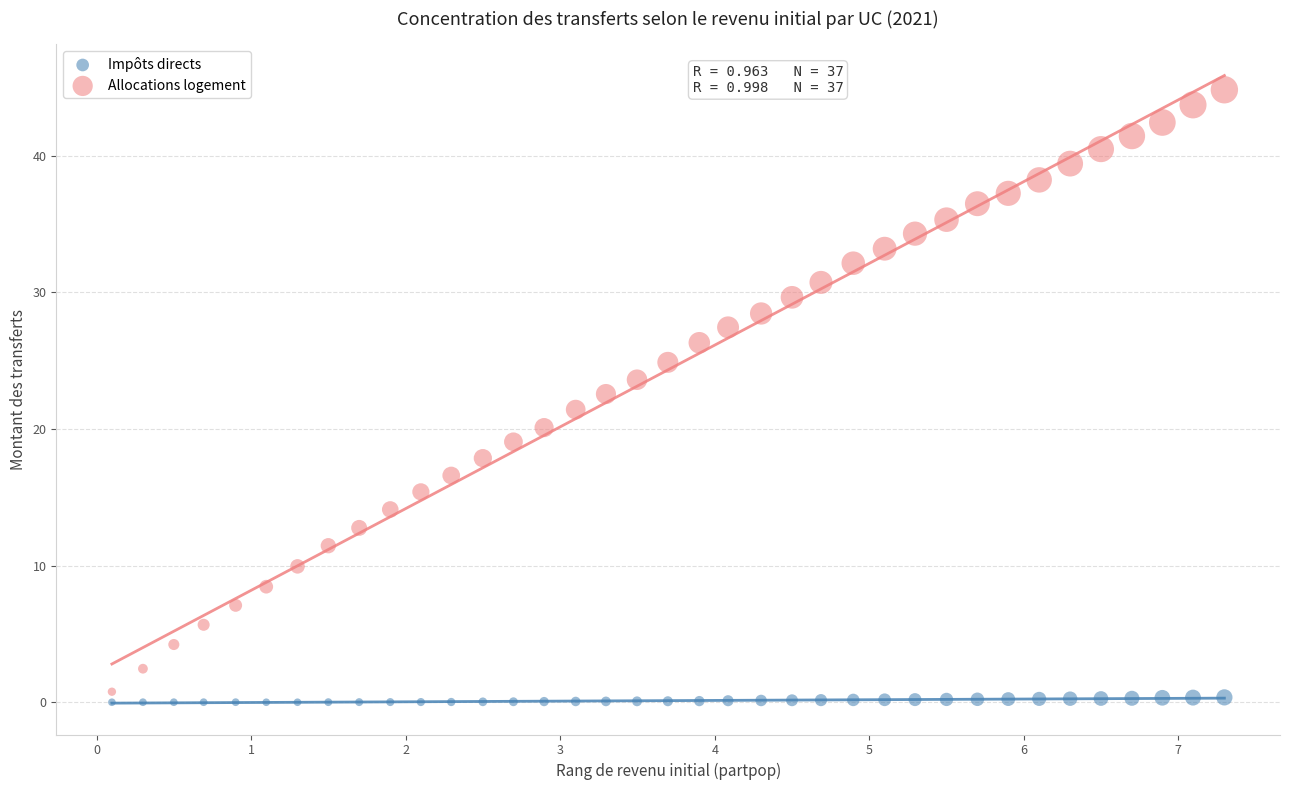

Which series contains the highest Y value?

Allocations logement